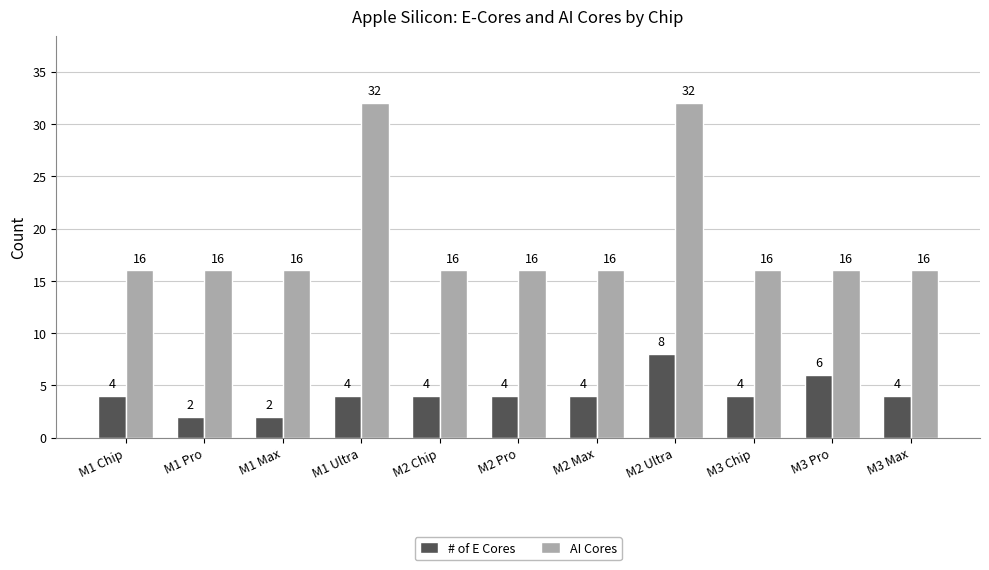

Are the bars horizontal?

No